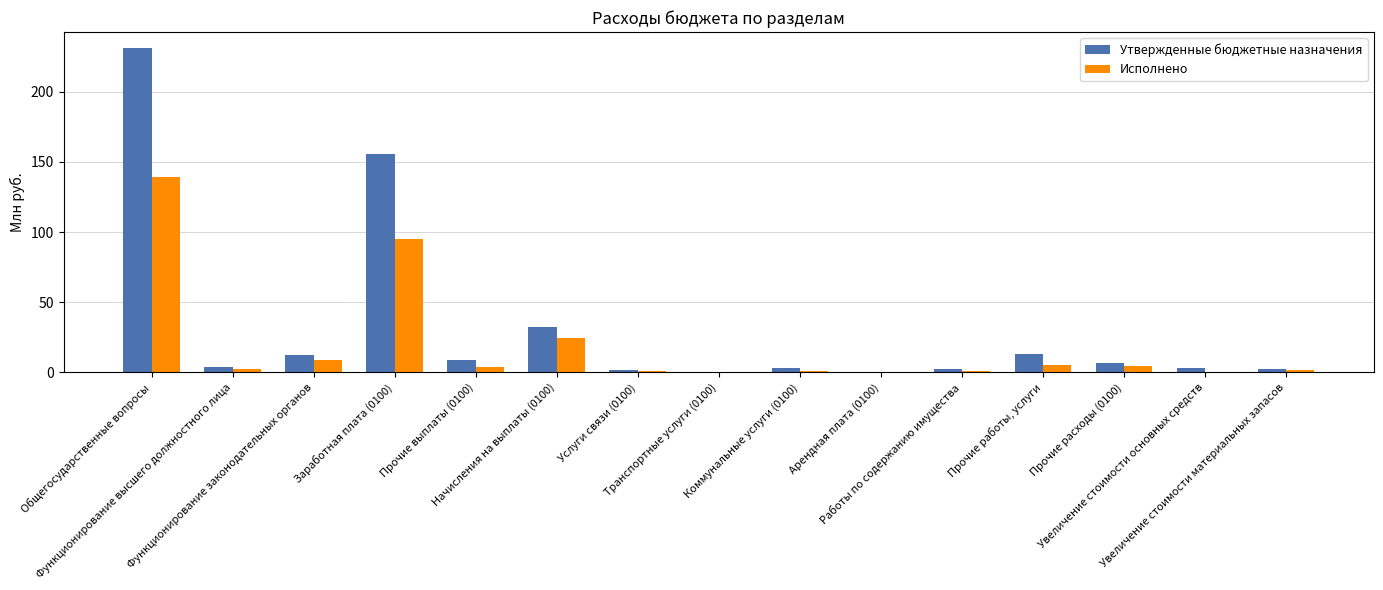

Which series has the largest total across all categories?

Утвержденные бюджетные назначения